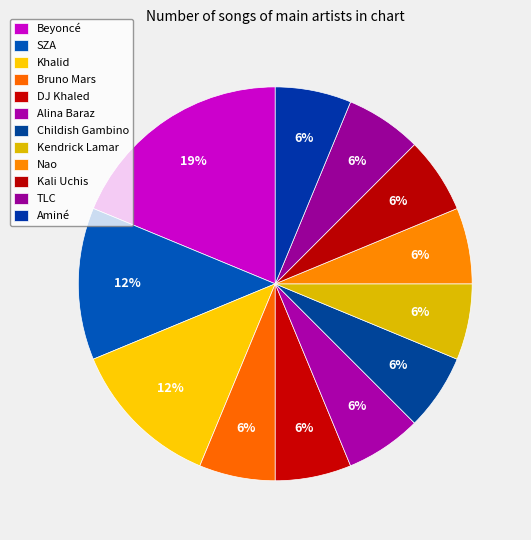

Count the number of slices in the pie.

12